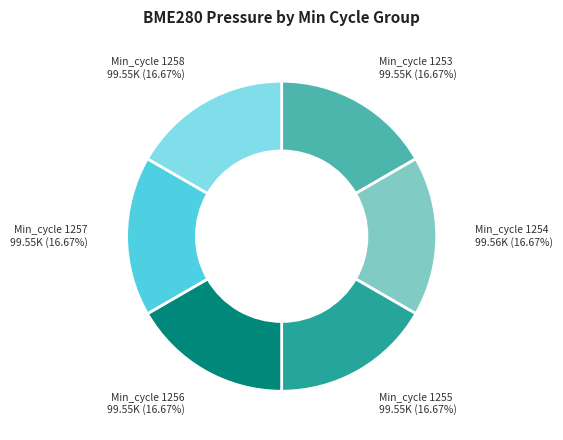

Is Min_cycle 1255 99.55K (16.67%) the majority of the pie?

No